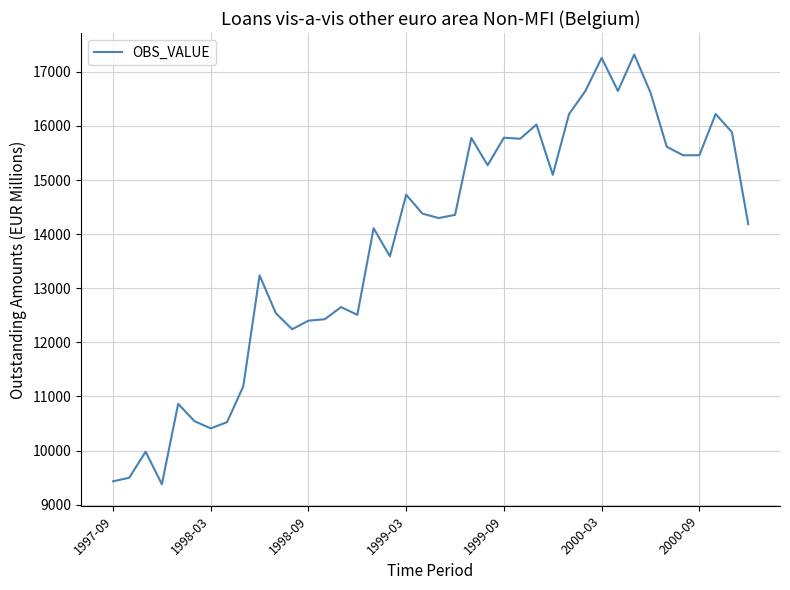

What is the smallest value displayed?

9377